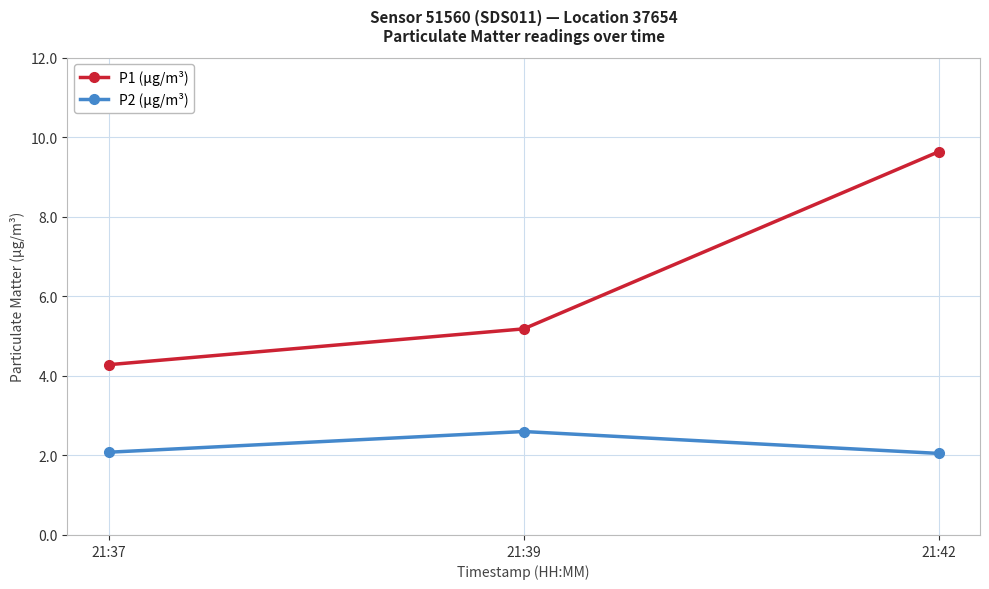

Rank the series by their maximum value, from lowest to highest.

P2 (µg/m³), P1 (µg/m³)